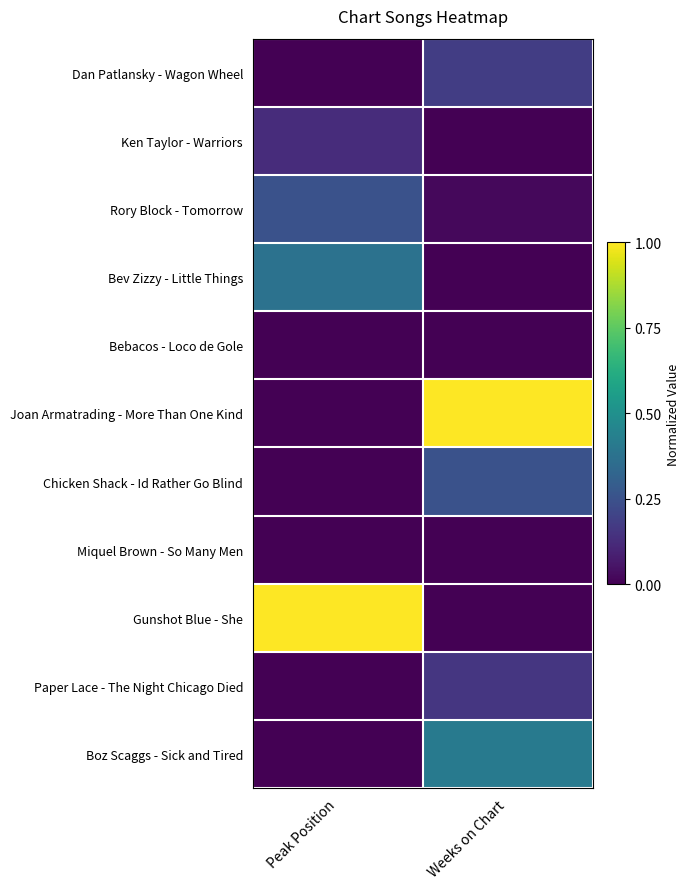

At how many categories does at least one series exceed 0?

2